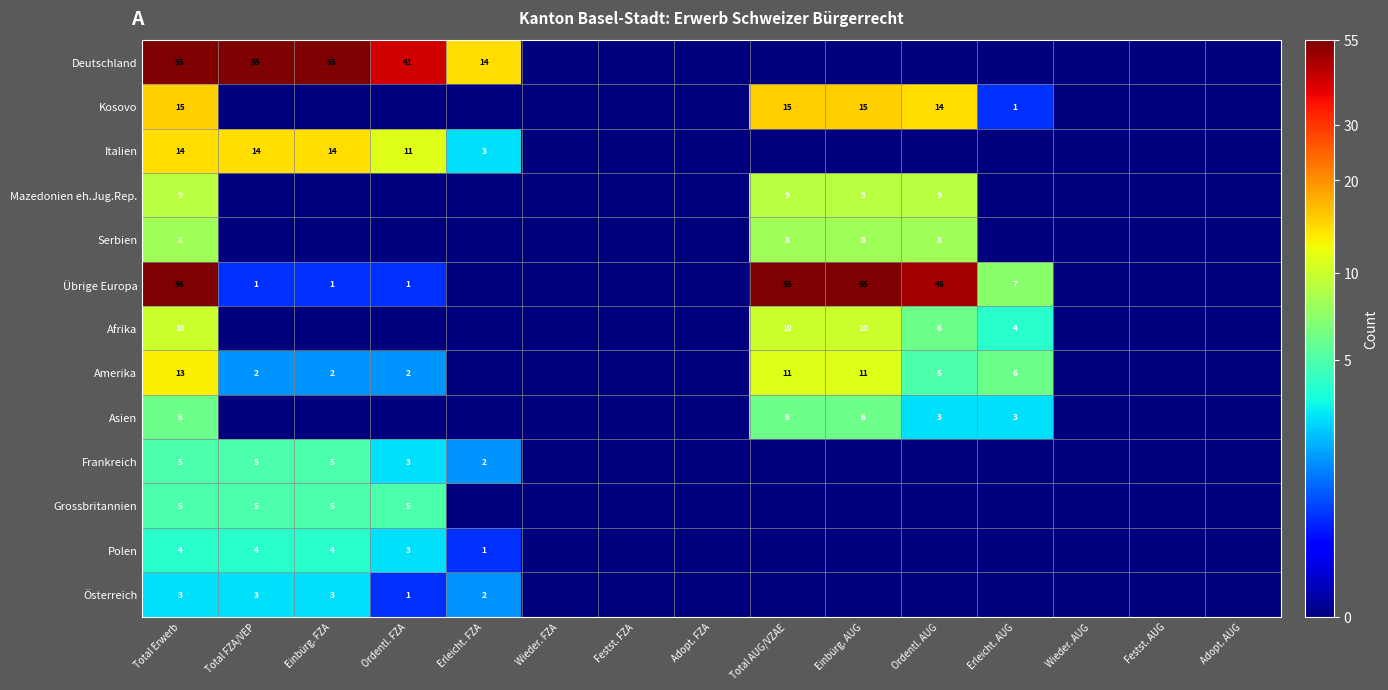

The Serbien series shows 8 at Total Erwerb. True or false?

True